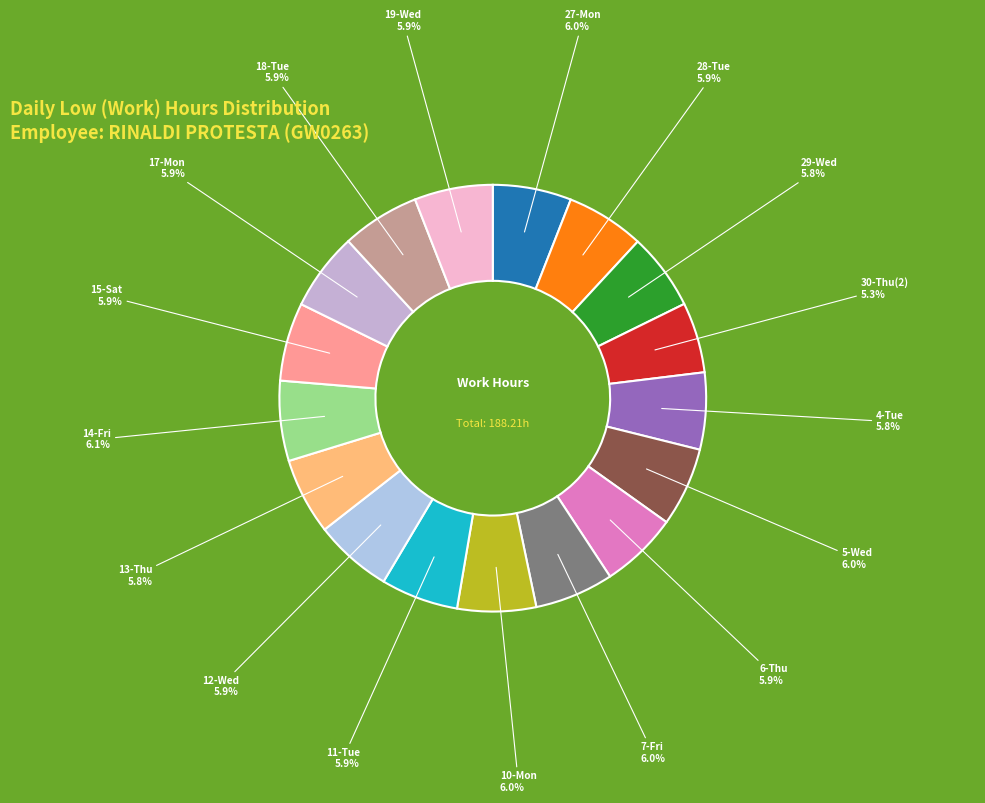

Count the number of slices in the pie.

17